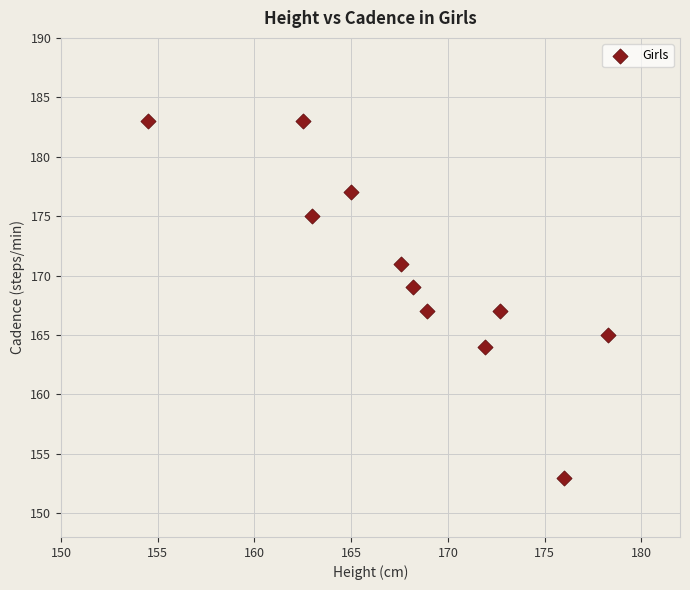

What is the average Y value?

170